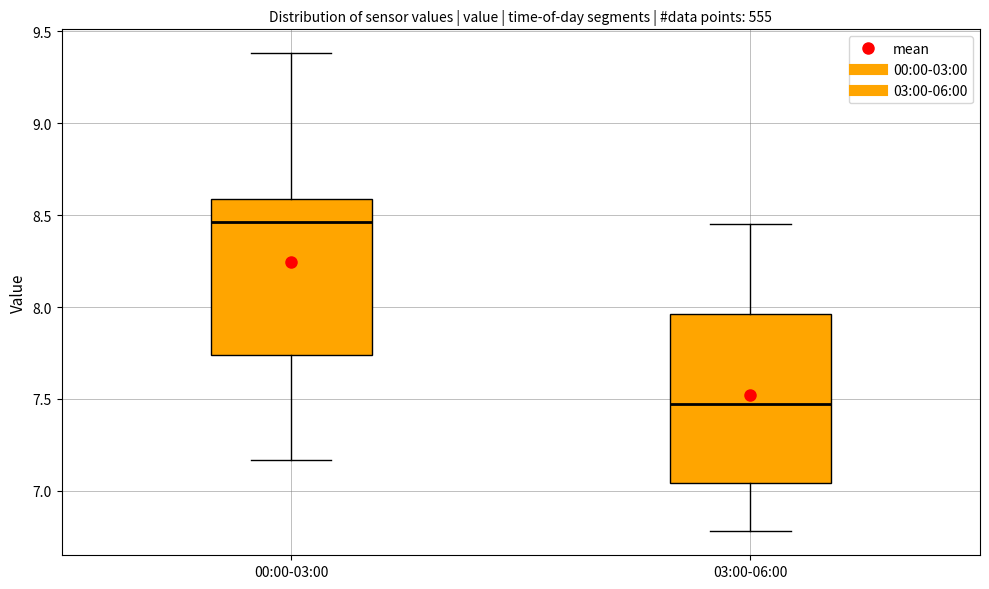

Where does the lower whisker of the box for 03:00-06:00 end on the y-axis? The values are not printed on the chart, so give them approximately, as read against the axis.

6.80